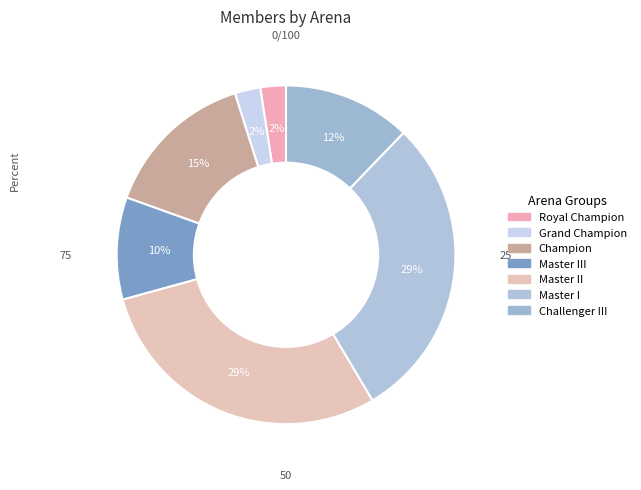

How many slices are in this pie chart?

7